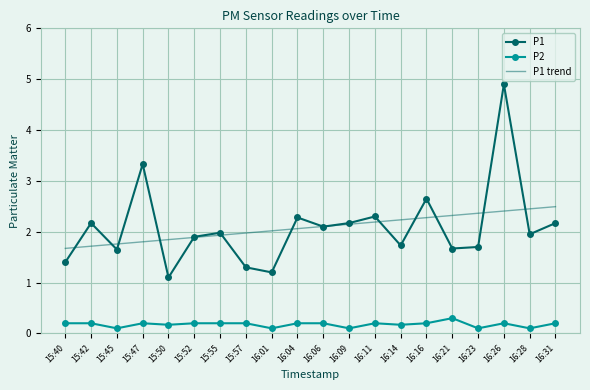

What is the difference between the maximum and minimum values in the P1 trend series?

0.8